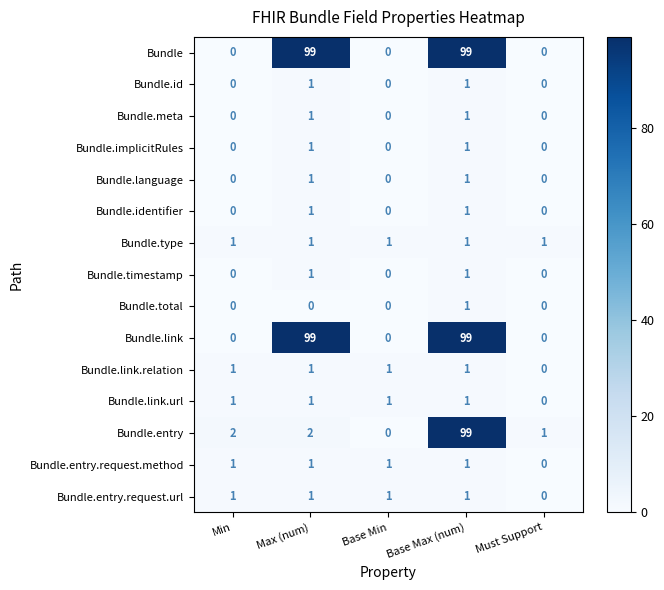

What is the highest value of the Bundle.link series?

99